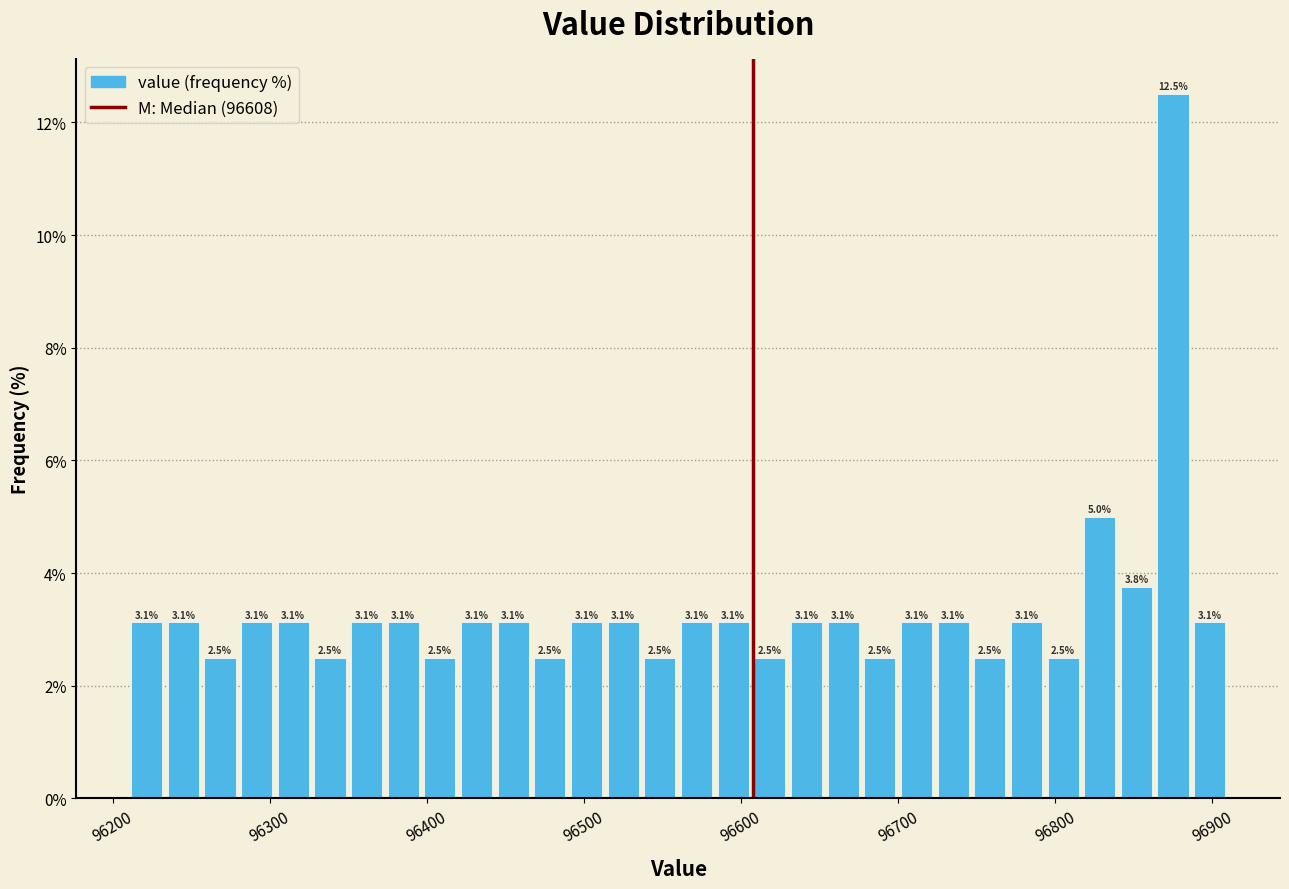

Read against the x-axis, roughly where is the centre of the tallest bar?

96880